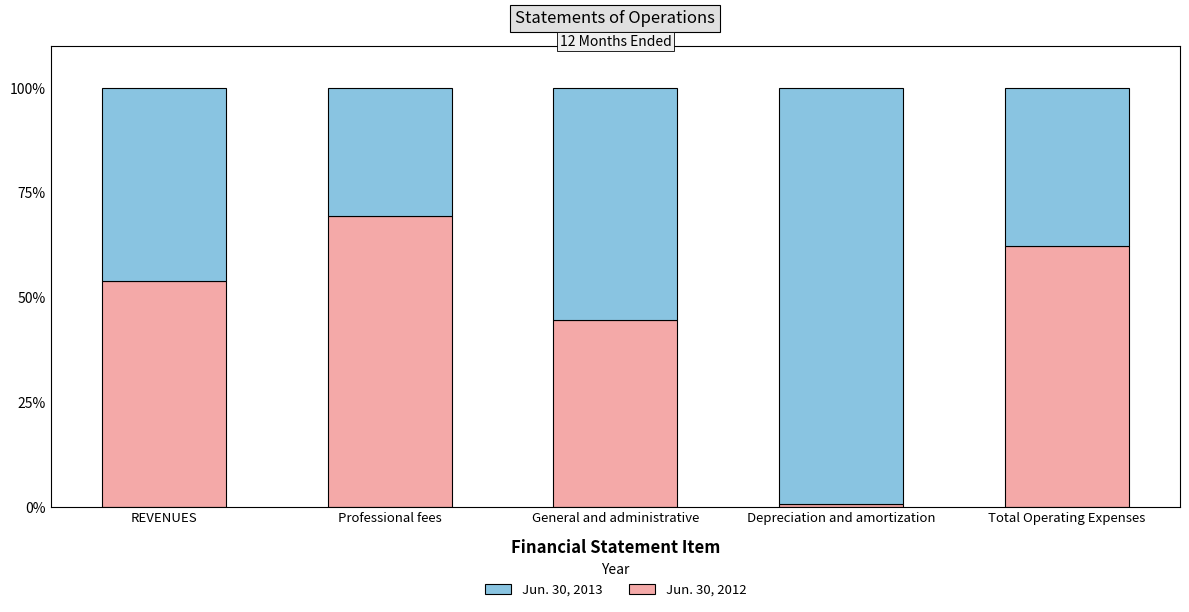

Which category has the highest value in the Jun. 30, 2012 series?

Professional fees